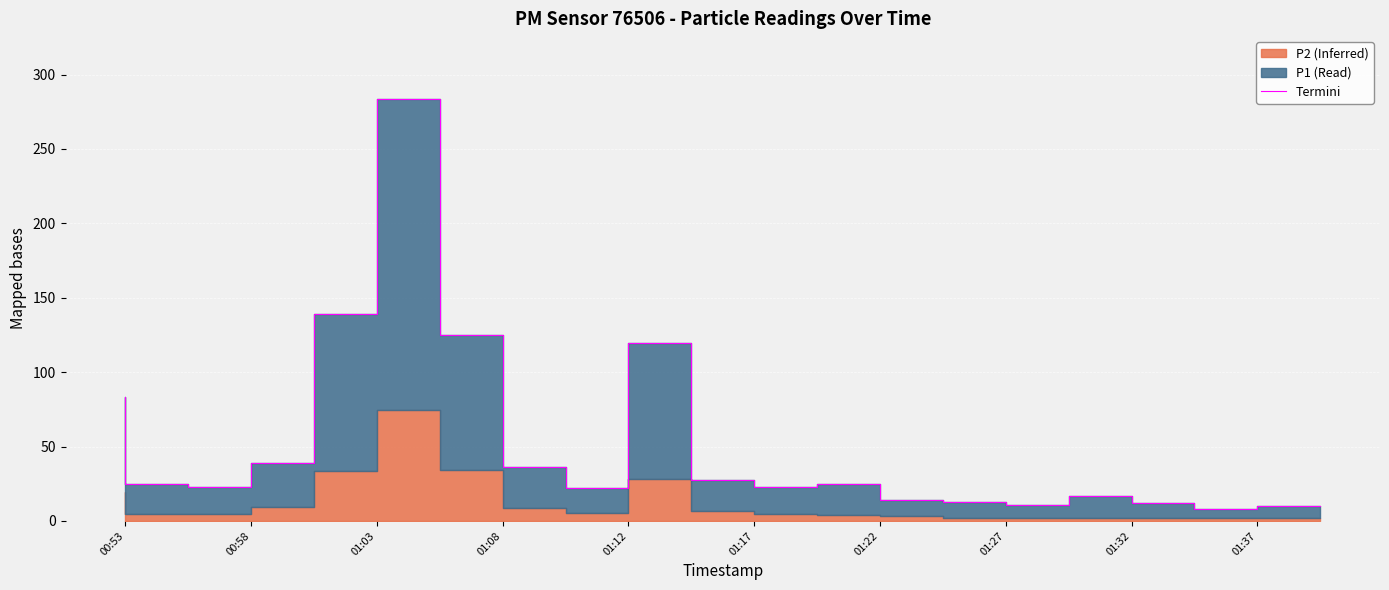

What is the value of the 11th point from the left?

27.9